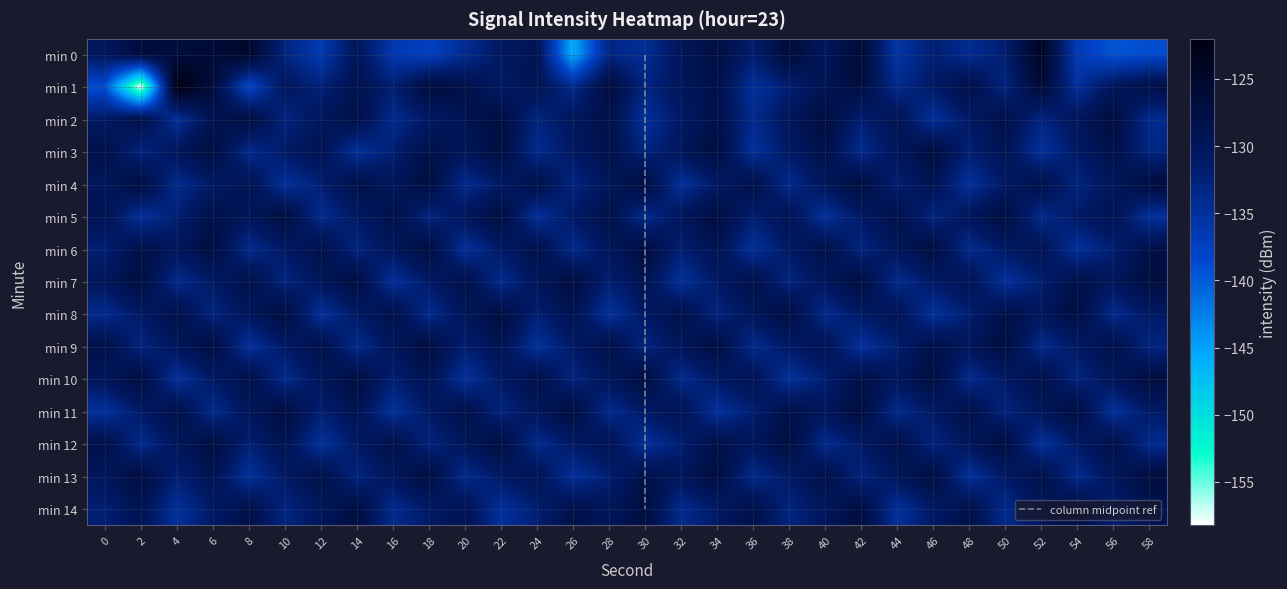

Reading right to left, what are all the values shown in this chart?

0: -138.9	-139.5	-136.7	-123.8	-131.9	-134.2	-131.9	-135.9	-126.1	-130.1	-126.4	-131.7	-127.3	-129.9	-134.5	-133.2	-146.1	-129.3	-130.6	-134.2	-137.6	-136.3	-129.9	-136.6	-133.0	-124.9	-126.0	-126.5	-126.8	-130.2
1: -128.0	-130.0	-135.0	-126.0	-133.0	-128.0	-131.0	-134.0	-127.0	-129.0	-132.0	-135.0	-128.0	-130.0	-133.0	-127.0	-134.0	-129.0	-131.0	-128.0	-127.0	-131.9	-128.6	-132.5	-130.2	-138.6	-126.6	-122.0	-158.2	-139.2
2: -134.0	-127.0	-130.0	-133.0	-128.0	-131.0	-135.0	-129.0	-132.0	-127.0	-130.0	-134.0	-128.0	-131.0	-135.0	-128.0	-130.0	-133.0	-127.0	-129.0	-131.0	-134.0	-128.0	-130.0	-133.0	-127.0	-129.0	-135.0	-128.0	-131.0
3: -133.0	-128.0	-131.0	-135.0	-129.0	-132.0	-127.0	-130.0	-134.0	-128.0	-131.0	-135.0	-127.0	-130.0	-133.0	-128.0	-131.0	-134.0	-127.0	-130.0	-128.0	-132.0	-135.0	-129.0	-131.0	-134.0	-127.0	-130.0	-133.0	-128.0
4: -127.0	-130.0	-133.0	-128.0	-131.0	-135.0	-129.0	-132.0	-127.0	-130.0	-134.0	-128.0	-131.0	-135.0	-127.0	-130.0	-133.0	-128.0	-131.0	-134.0	-127.0	-130.0	-128.0	-132.0	-135.0	-129.0	-131.0	-134.0	-127.0	-130.0
5: -135.0	-129.0	-131.0	-134.0	-127.0	-130.0	-133.0	-128.0	-131.0	-135.0	-129.0	-132.0	-127.0	-130.0	-134.0	-128.0	-131.0	-135.0	-127.0	-130.0	-133.0	-128.0	-131.0	-134.0	-127.0	-130.0	-128.0	-132.0	-135.0	-129.0
6: -128.0	-132.0	-135.0	-129.0	-131.0	-134.0	-127.0	-130.0	-133.0	-128.0	-131.0	-135.0	-129.0	-132.0	-127.0	-130.0	-134.0	-128.0	-131.0	-135.0	-127.0	-130.0	-133.0	-128.0	-131.0	-134.0	-127.0	-130.0	-128.0	-132.0
7: -127.0	-130.0	-128.0	-132.0	-135.0	-129.0	-131.0	-134.0	-127.0	-130.0	-133.0	-128.0	-131.0	-135.0	-129.0	-132.0	-127.0	-130.0	-134.0	-128.0	-131.0	-135.0	-127.0	-130.0	-133.0	-128.0	-131.0	-134.0	-127.0	-130.0
8: -131.0	-134.0	-127.0	-130.0	-128.0	-132.0	-135.0	-129.0	-131.0	-134.0	-127.0	-130.0	-133.0	-128.0	-131.0	-135.0	-129.0	-132.0	-127.0	-130.0	-134.0	-128.0	-131.0	-135.0	-127.0	-130.0	-133.0	-128.0	-131.0	-134.0
9: -133.0	-128.0	-131.0	-134.0	-127.0	-130.0	-128.0	-132.0	-135.0	-129.0	-131.0	-134.0	-127.0	-130.0	-133.0	-128.0	-131.0	-135.0	-129.0	-132.0	-127.0	-130.0	-134.0	-128.0	-131.0	-135.0	-127.0	-130.0	-133.0	-128.0
10: -127.0	-130.0	-133.0	-128.0	-131.0	-134.0	-127.0	-130.0	-128.0	-132.0	-135.0	-129.0	-131.0	-134.0	-127.0	-130.0	-133.0	-128.0	-131.0	-135.0	-129.0	-132.0	-127.0	-130.0	-134.0	-128.0	-131.0	-135.0	-127.0	-130.0
11: -131.0	-135.0	-127.0	-130.0	-133.0	-128.0	-131.0	-134.0	-127.0	-130.0	-128.0	-132.0	-135.0	-129.0	-131.0	-134.0	-127.0	-130.0	-133.0	-128.0	-131.0	-135.0	-129.0	-132.0	-127.0	-130.0	-134.0	-128.0	-131.0	-135.0
12: -134.0	-128.0	-131.0	-135.0	-127.0	-130.0	-133.0	-128.0	-131.0	-134.0	-127.0	-130.0	-128.0	-132.0	-135.0	-129.0	-131.0	-134.0	-127.0	-130.0	-133.0	-128.0	-131.0	-135.0	-129.0	-132.0	-127.0	-130.0	-134.0	-128.0
13: -127.0	-130.0	-134.0	-128.0	-131.0	-135.0	-127.0	-130.0	-133.0	-128.0	-131.0	-134.0	-127.0	-130.0	-128.0	-132.0	-135.0	-129.0	-131.0	-134.0	-127.0	-130.0	-133.0	-128.0	-131.0	-135.0	-129.0	-132.0	-127.0	-130.0
14: -129.0	-132.0	-127.0	-130.0	-134.0	-128.0	-131.0	-135.0	-127.0	-130.0	-133.0	-128.0	-131.0	-134.0	-127.0	-130.0	-128.0	-132.0	-135.0	-129.0	-131.0	-134.0	-127.0	-130.0	-133.0	-128.0	-131.0	-135.0	-129.0	-132.0